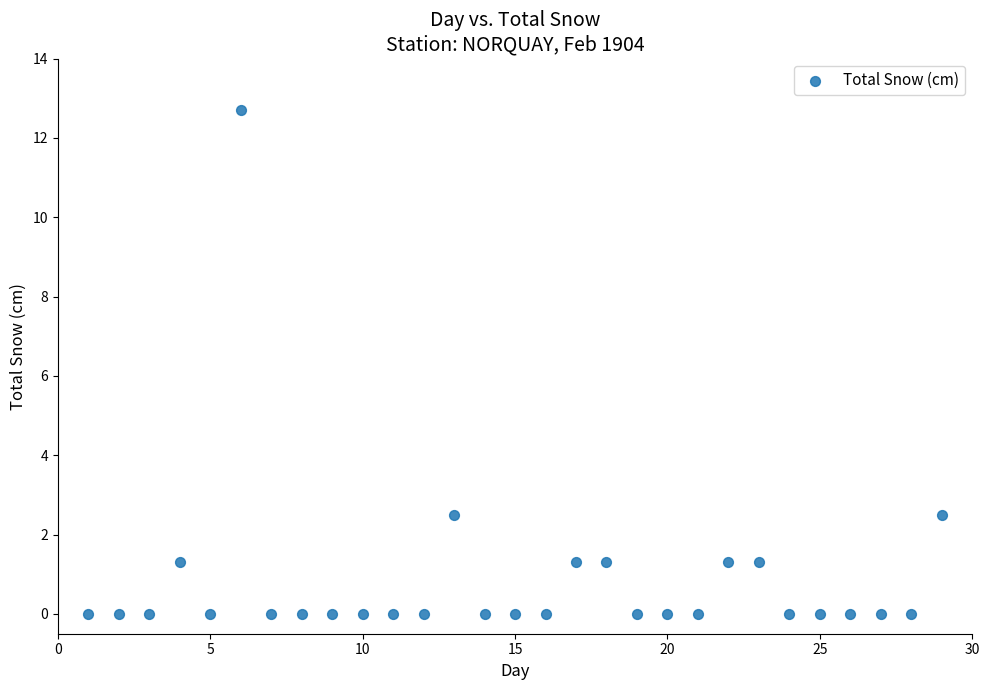

What is the range of Y values (max minus min)?

12.7